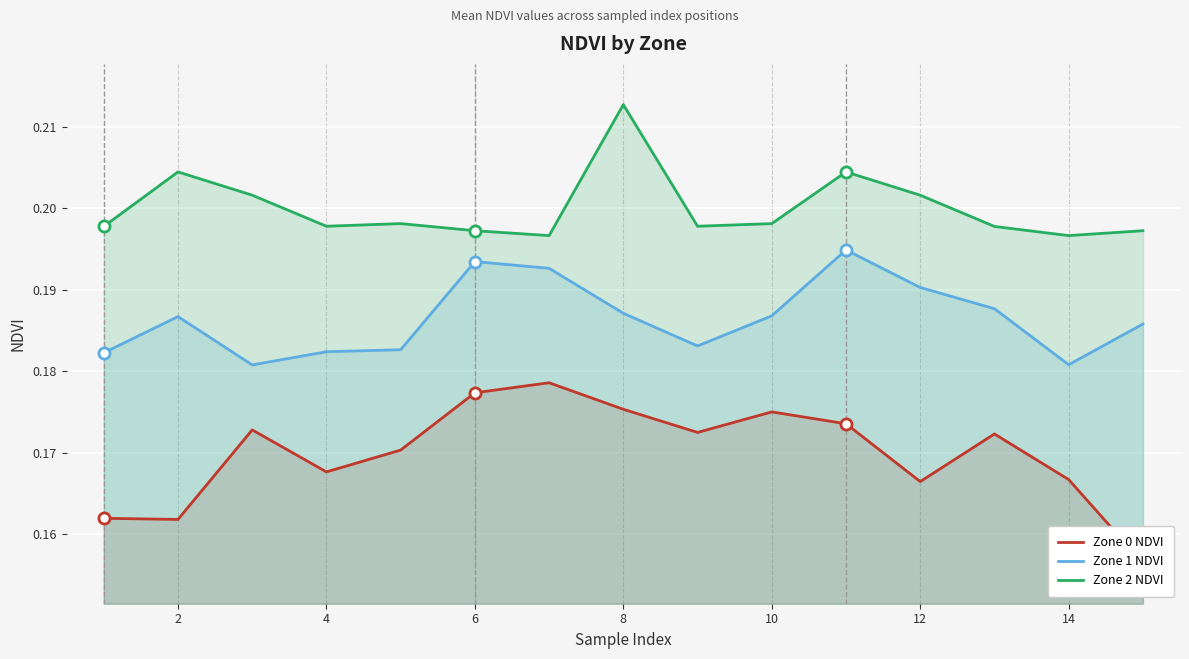

True or false: Zone 1 NDVI and Zone 2 NDVI cross at least once.

False